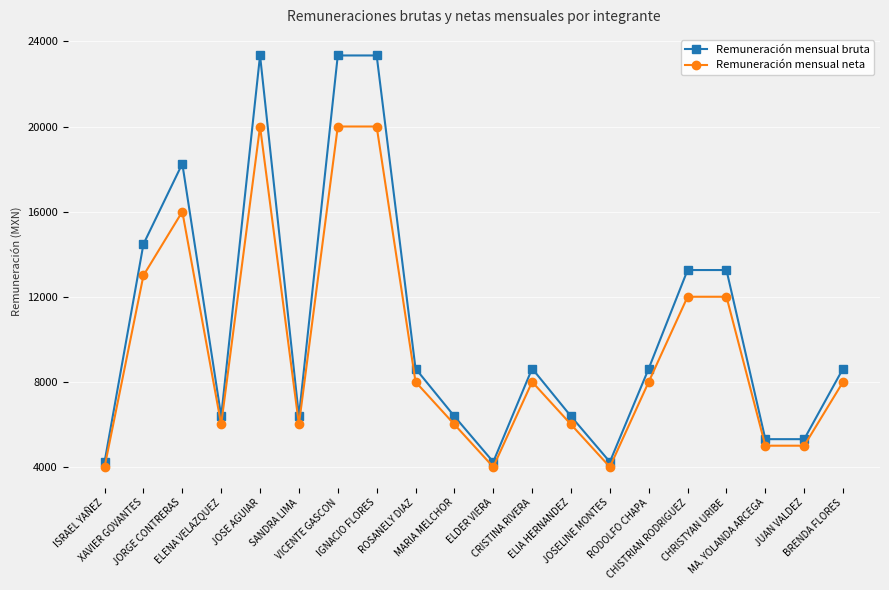

Which series has the largest range (max minus min)?

Remuneración mensual bruta